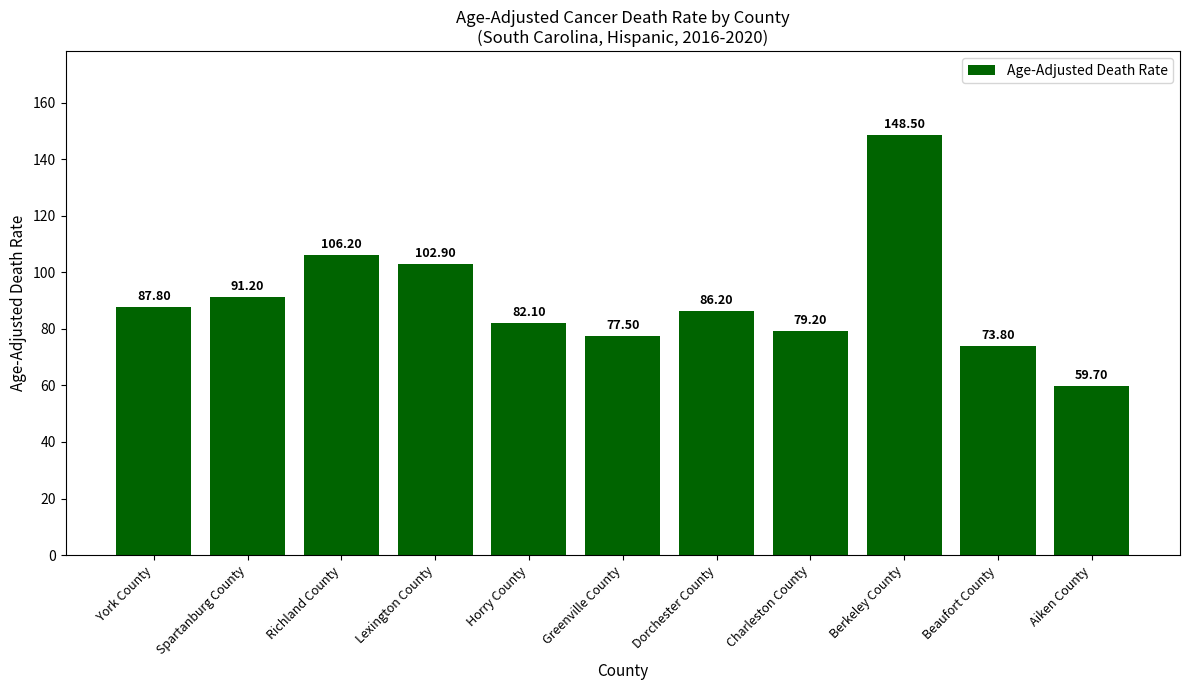

What is the label of the 8th bar from the right?

Lexington County